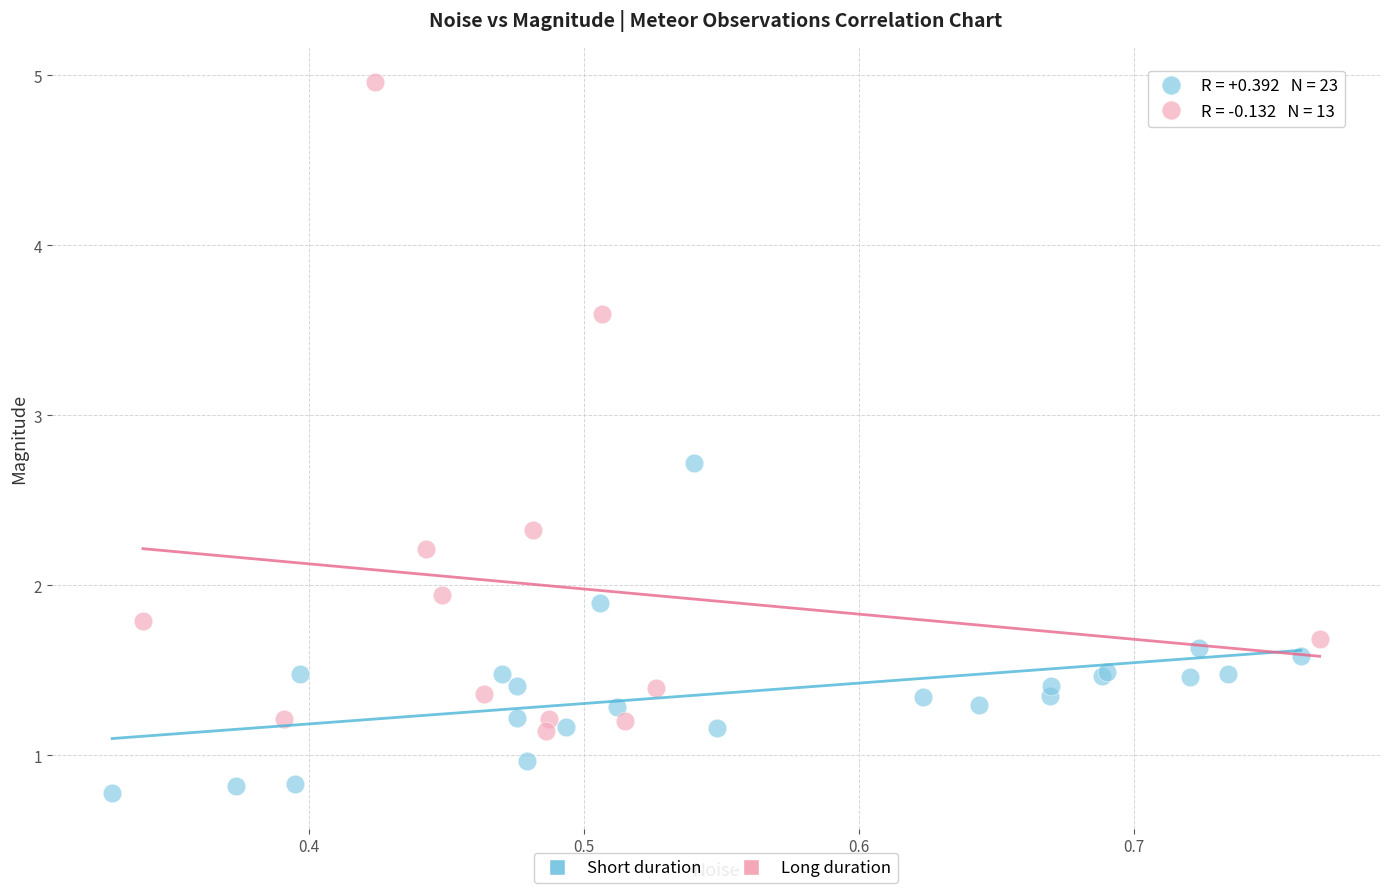

Which series has the widest spread of Y values?

Long duration